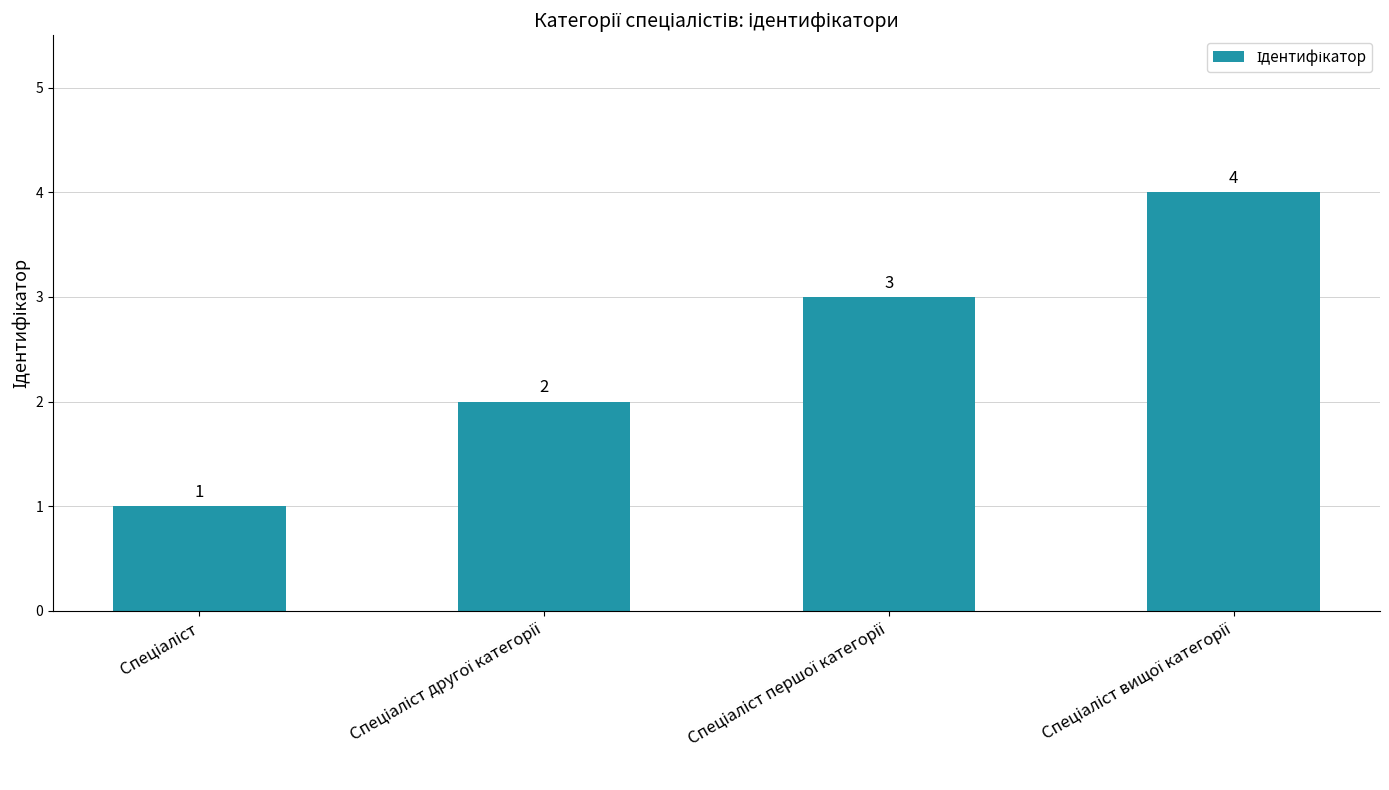

What is the value of the 2nd bar from the left?

2